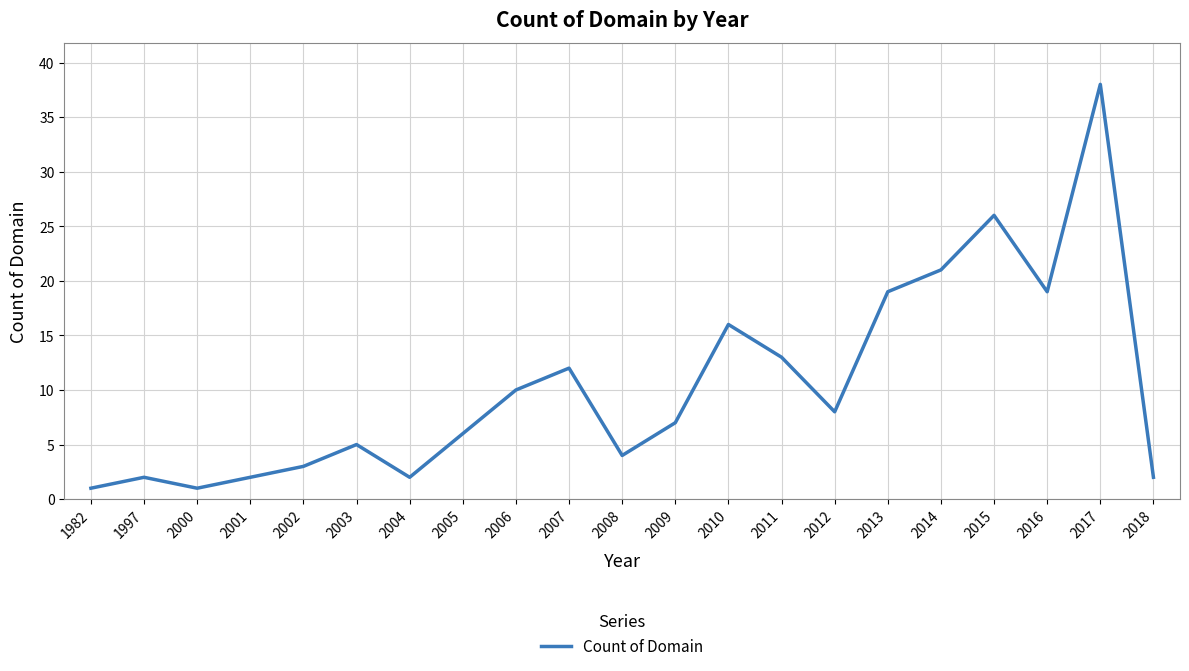

What is the difference between the second highest and minimum values?

25